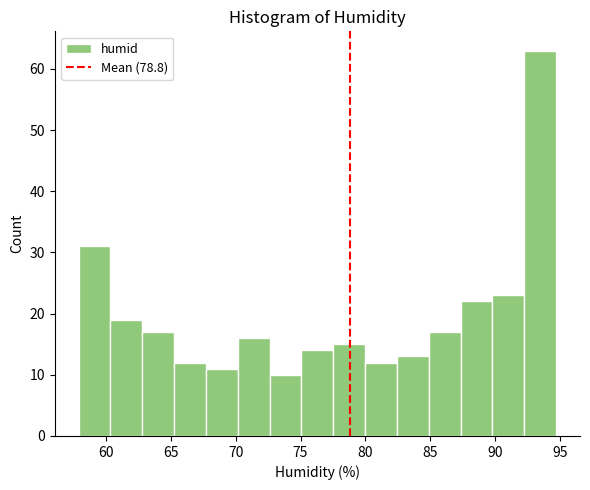

How tall is the bar that spans 92.0 to 94.5 on the x-axis? Neither the bar edges nor the heights are printed on the chart, so give them approximately, as read against the axes.

63